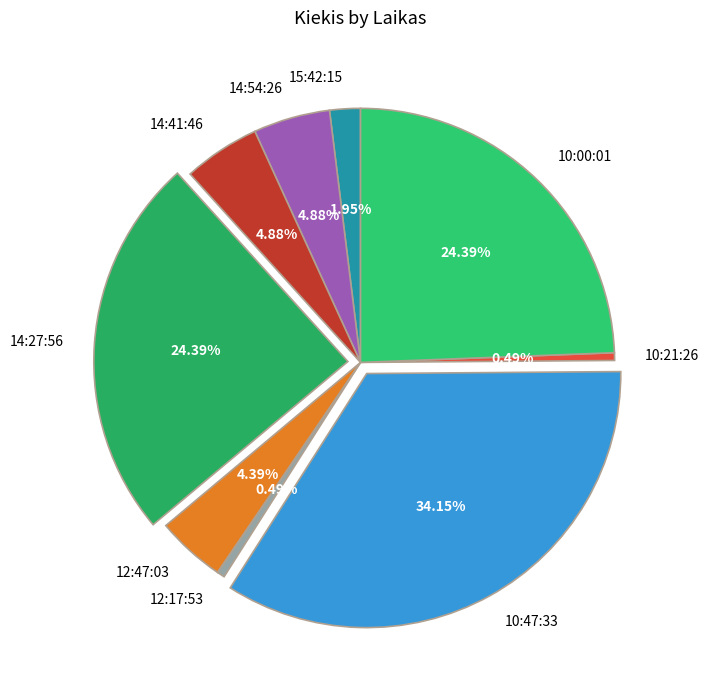

What is the ratio of the value at 14:54:26 to the value at 12:17:53?

10.0